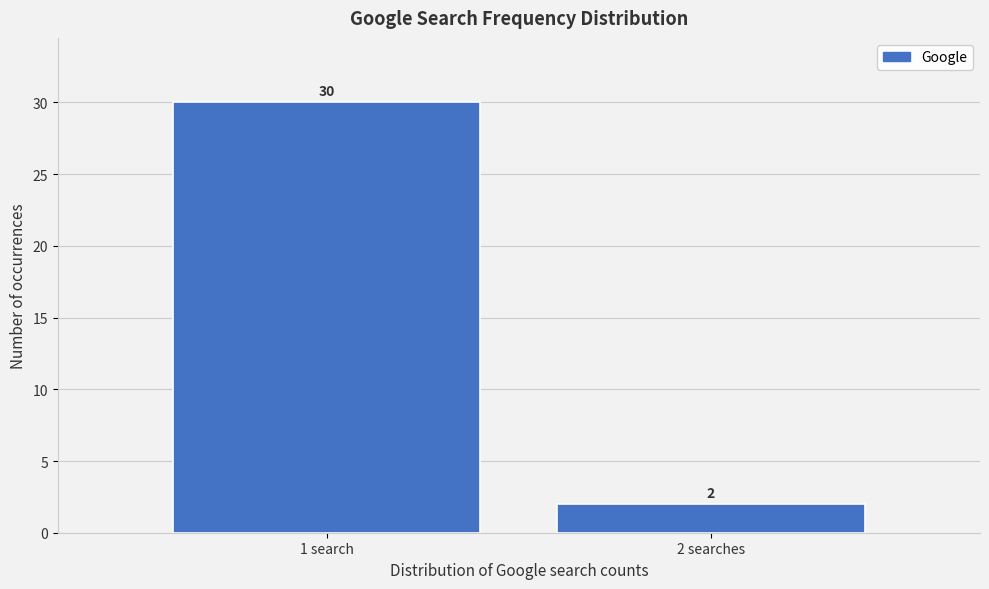

Reading right to left, list all the values displayed in this chart.

2 searches=2	1 search=30